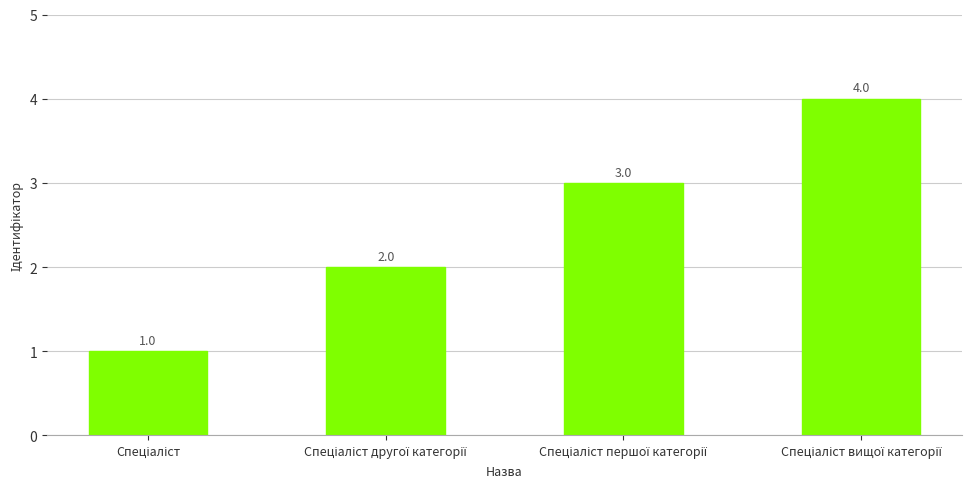

What is the difference between the maximum and minimum values?

3